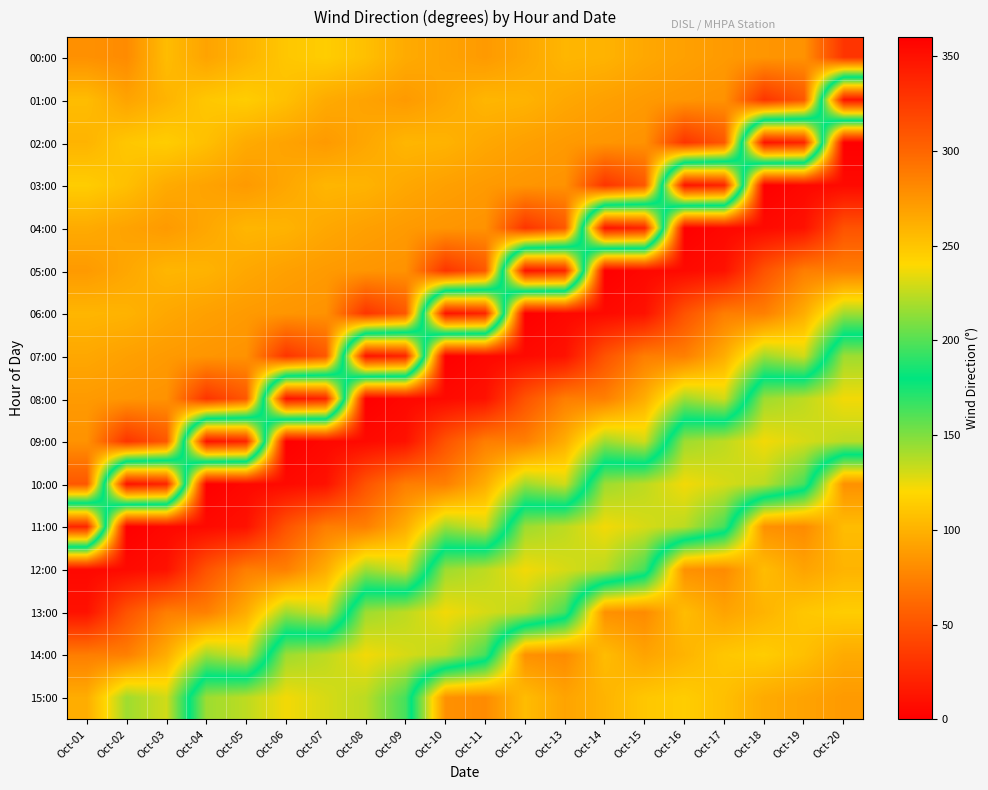

What is the spread (max minus min) of values at Oct-18?

348.0